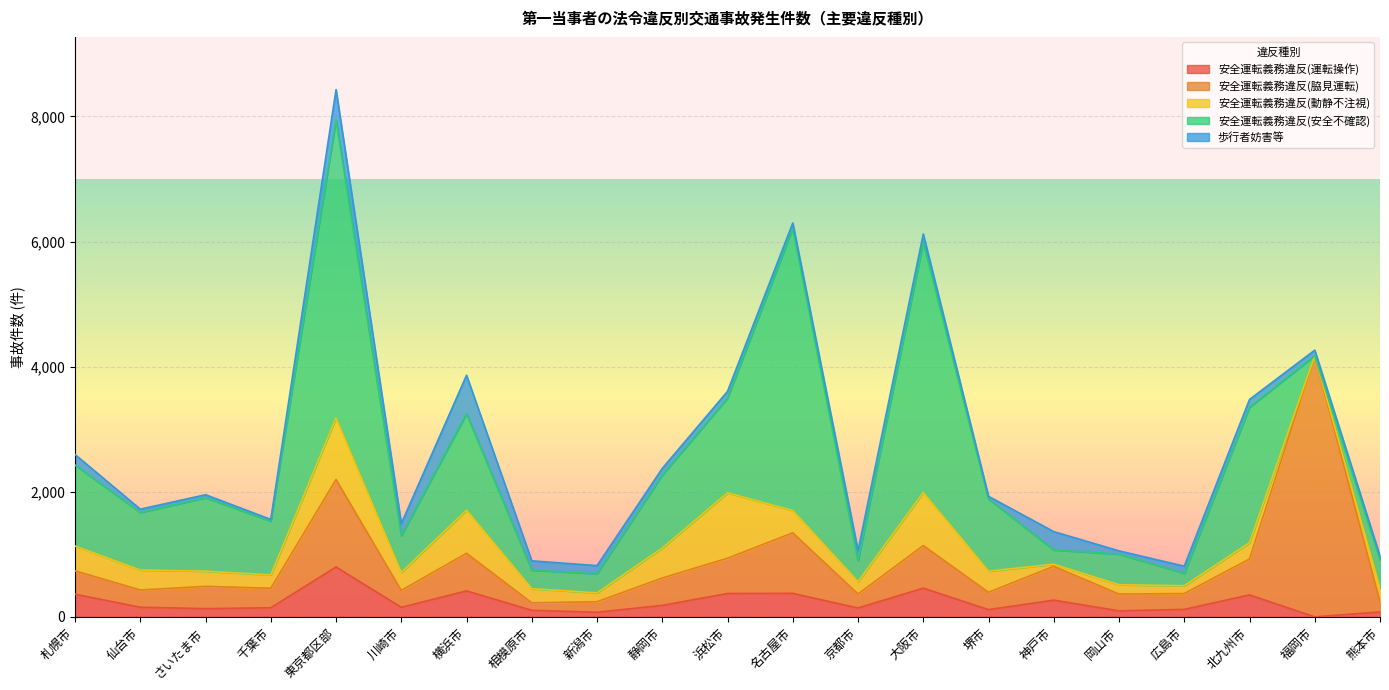

What is the label of the 21st point from the left?

熊本市